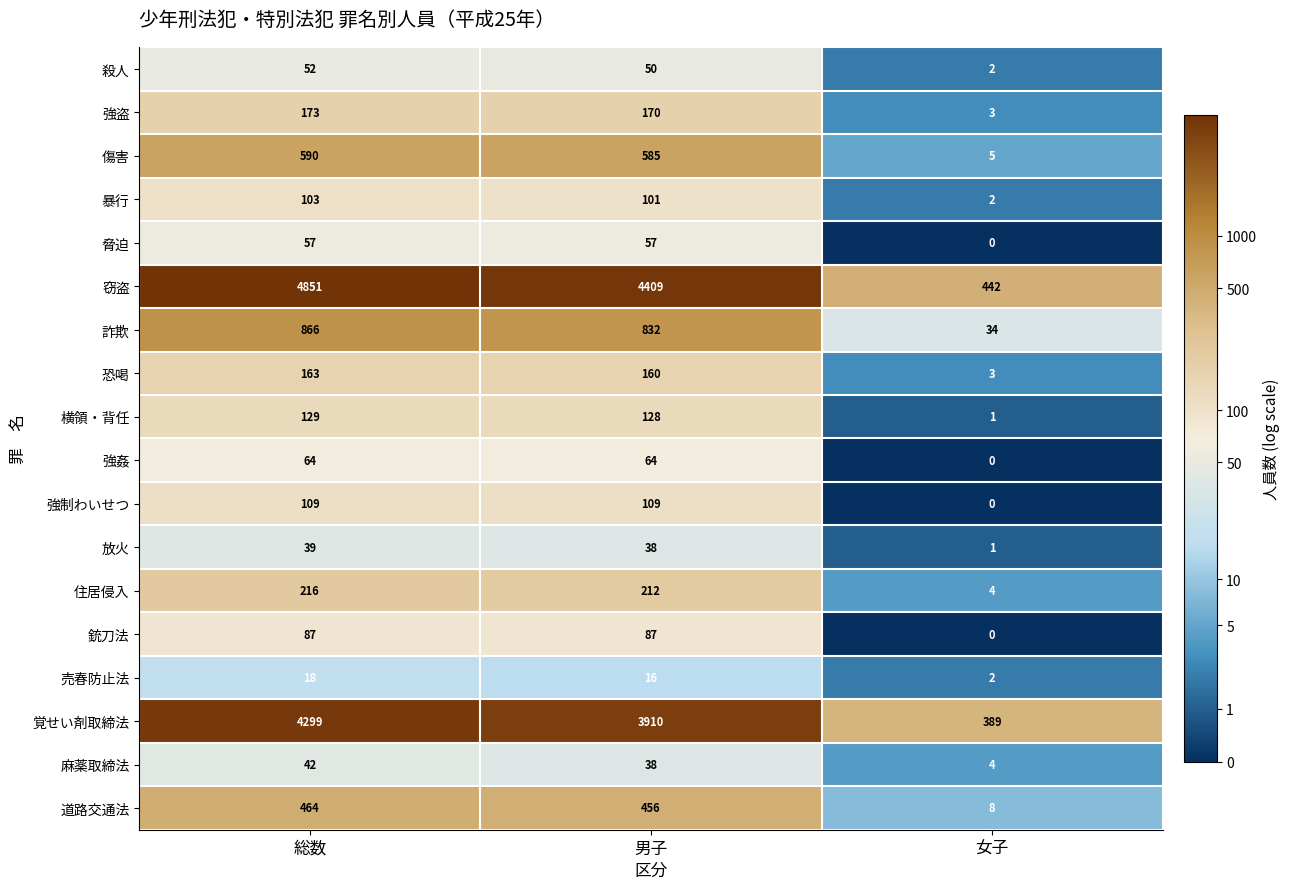

Is it true that 強制わいせつ equals 109 at 男子?

True